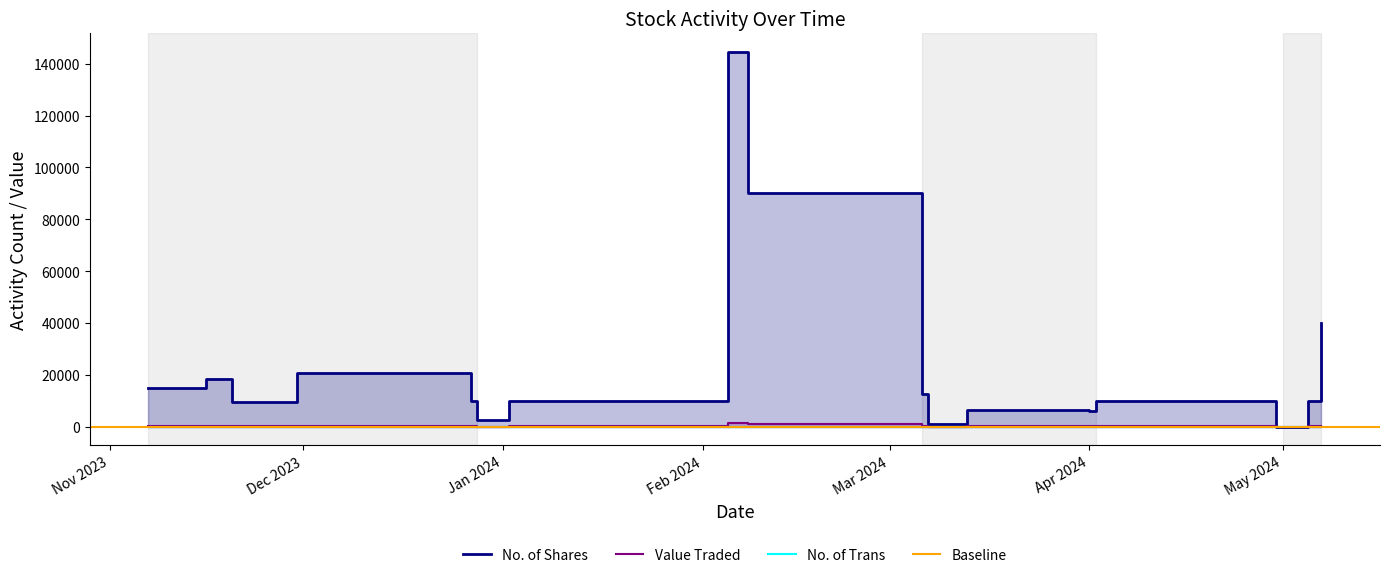

List the series in order of their peak value, lowest first.

No. of Trans, Value Traded, No. of Shares